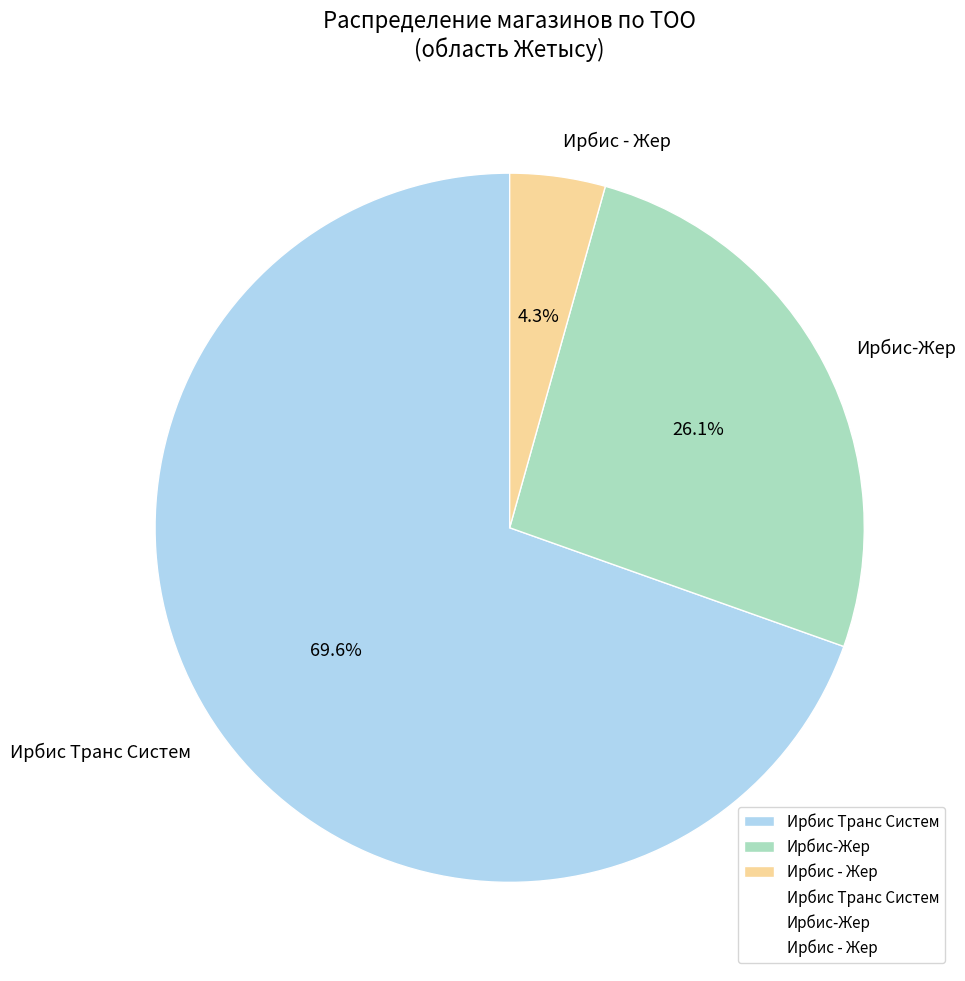

Approximately how many times larger is the value at Ирбис Транс Систем compared to Ирбис-Жер?

2.7